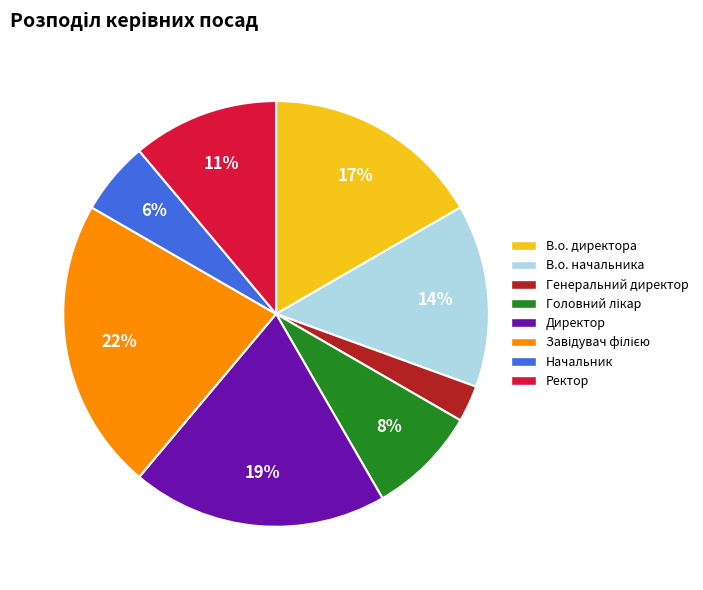

To the nearest percent, what portion does Начальник represent?

6%